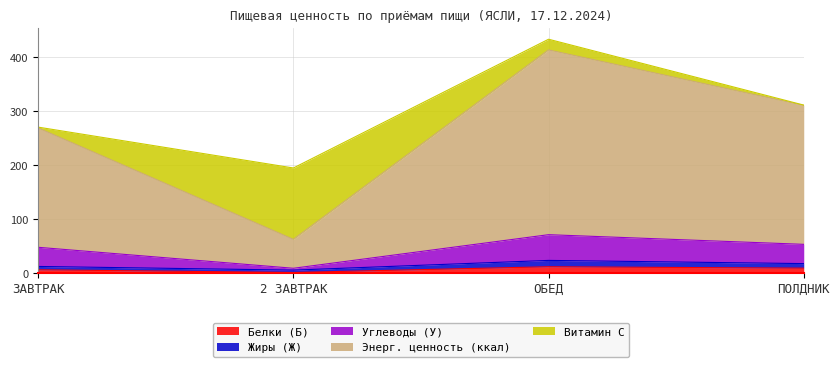

Where does the Белки (Б) series first go above 8?

ОБЕД